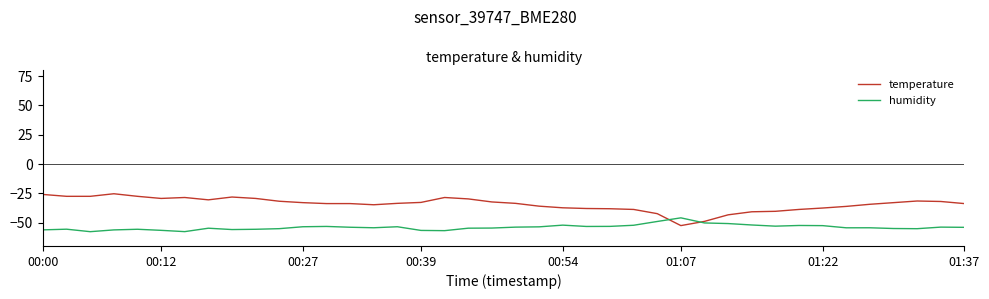

What is the lowest value of the humidity series?

-57.8